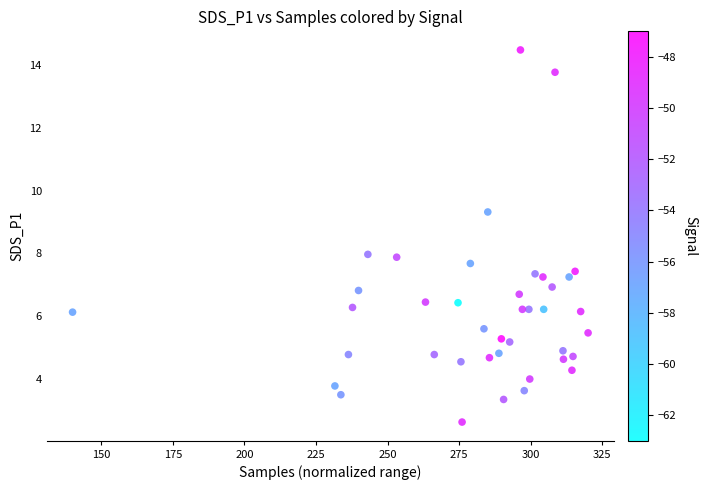

What is the range of X values (max minus min)?

180.0